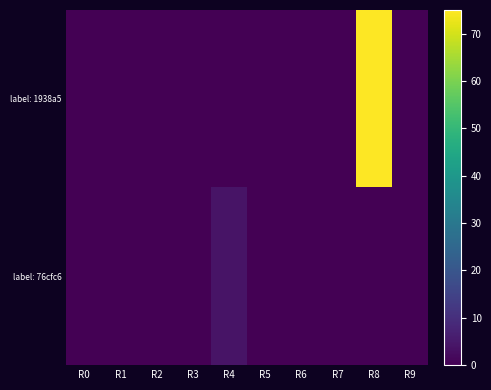

Reading left to right, list all the values displayed in this chart.

label: 1938a5: R0=0	R1=0	R2=0	R3=0	R4=0	R5=0	R6=0	R7=0	R8=75	R9=0
label: 76cfc6: R0=0	R1=0	R2=0	R3=0	R4=4	R5=0	R6=0	R7=0	R8=0	R9=0